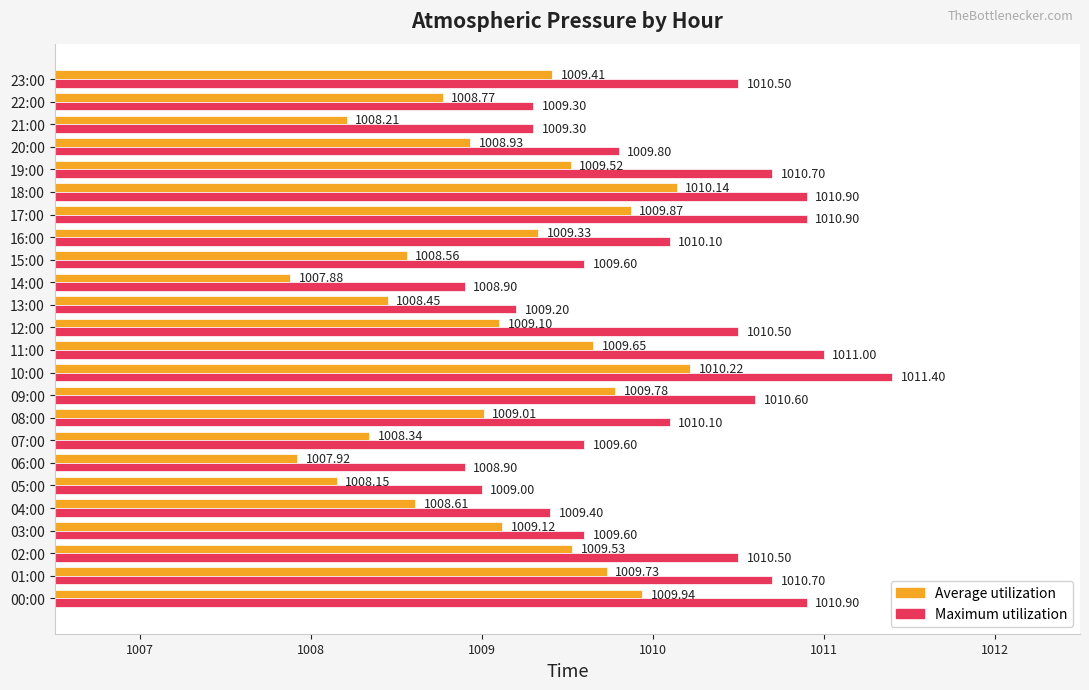

Which series changed the most between 03:00 and 21:00?

Average utilization